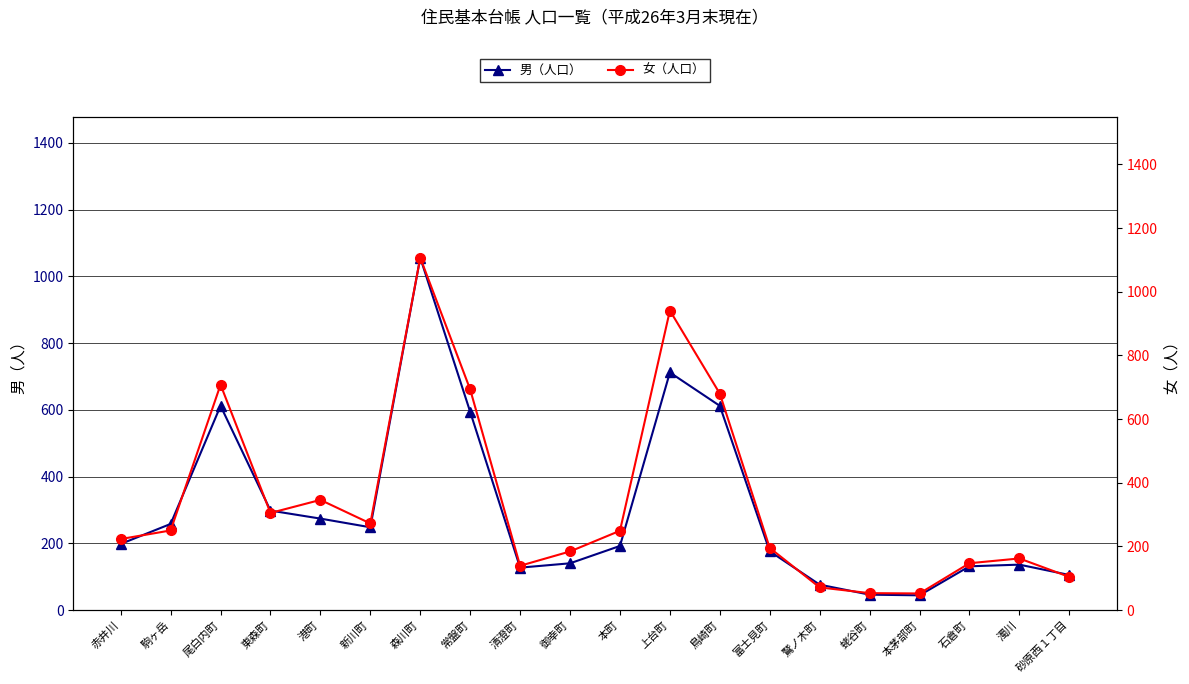

List the series in order of their overall mean, highest first.

女（人口）, 男（人口）